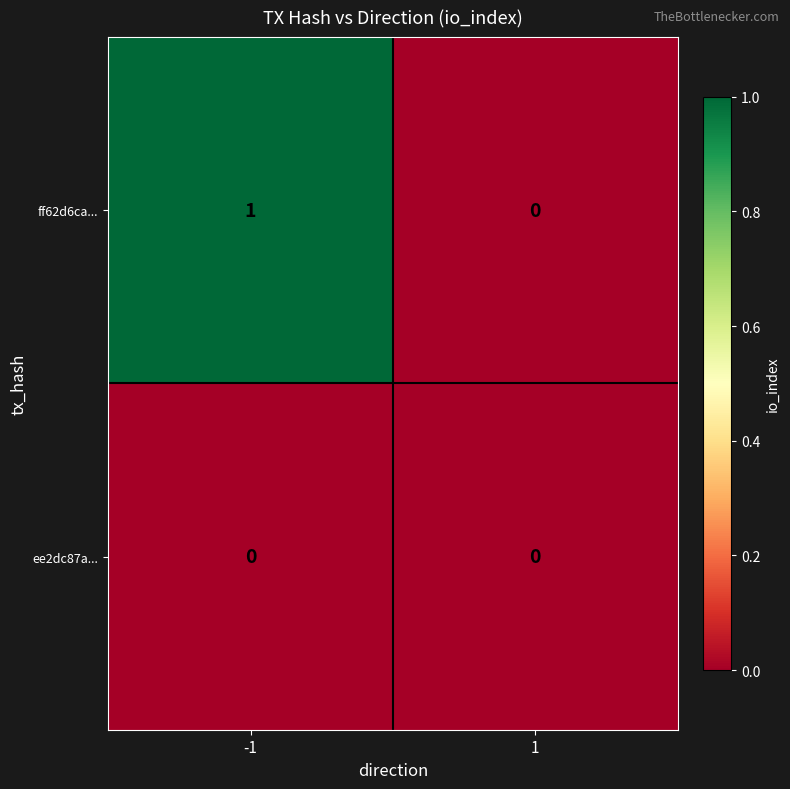

Is the value of ee2dc87a... at -1 greater than the value of ff62d6ca... at -1?

No